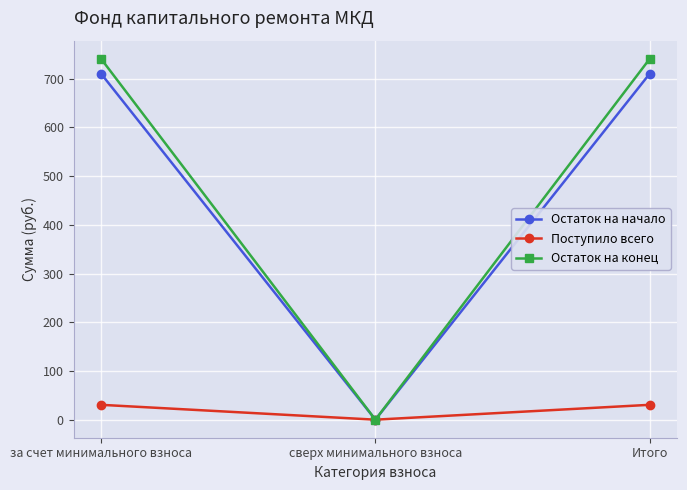

What is the total value across all series at Итого?

1482.4